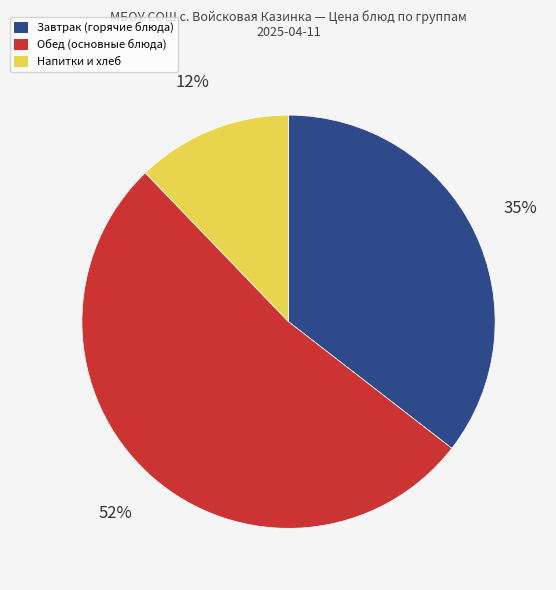

Is there any slice that represents more than half of the pie?

Yes